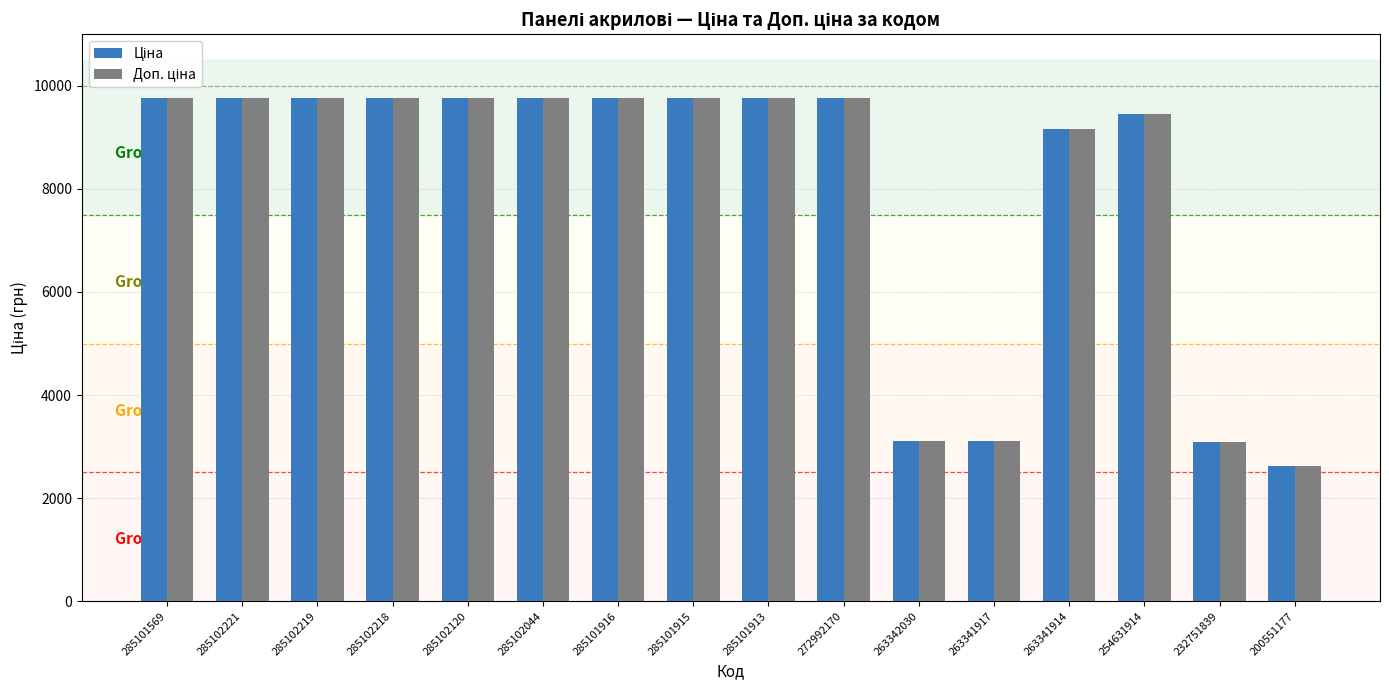

How many data points does each series have?

16